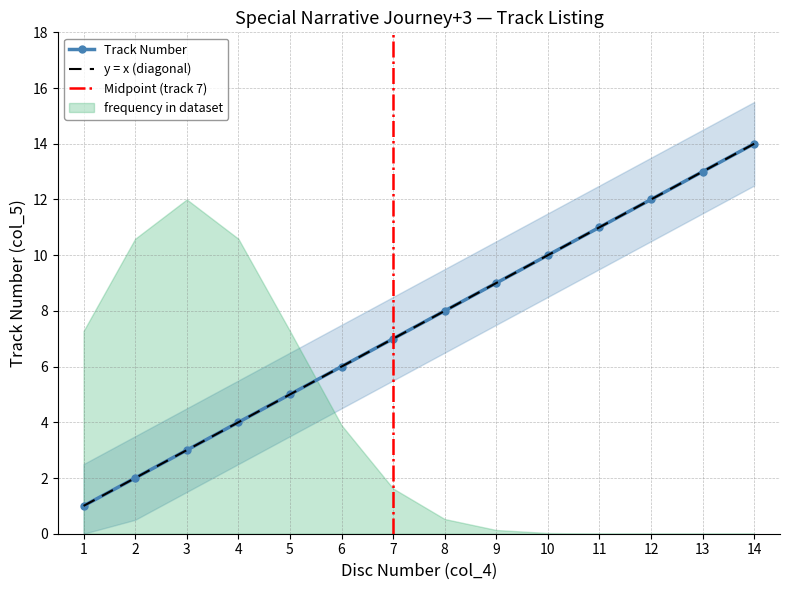

What is the difference between the maximum and minimum values?

13